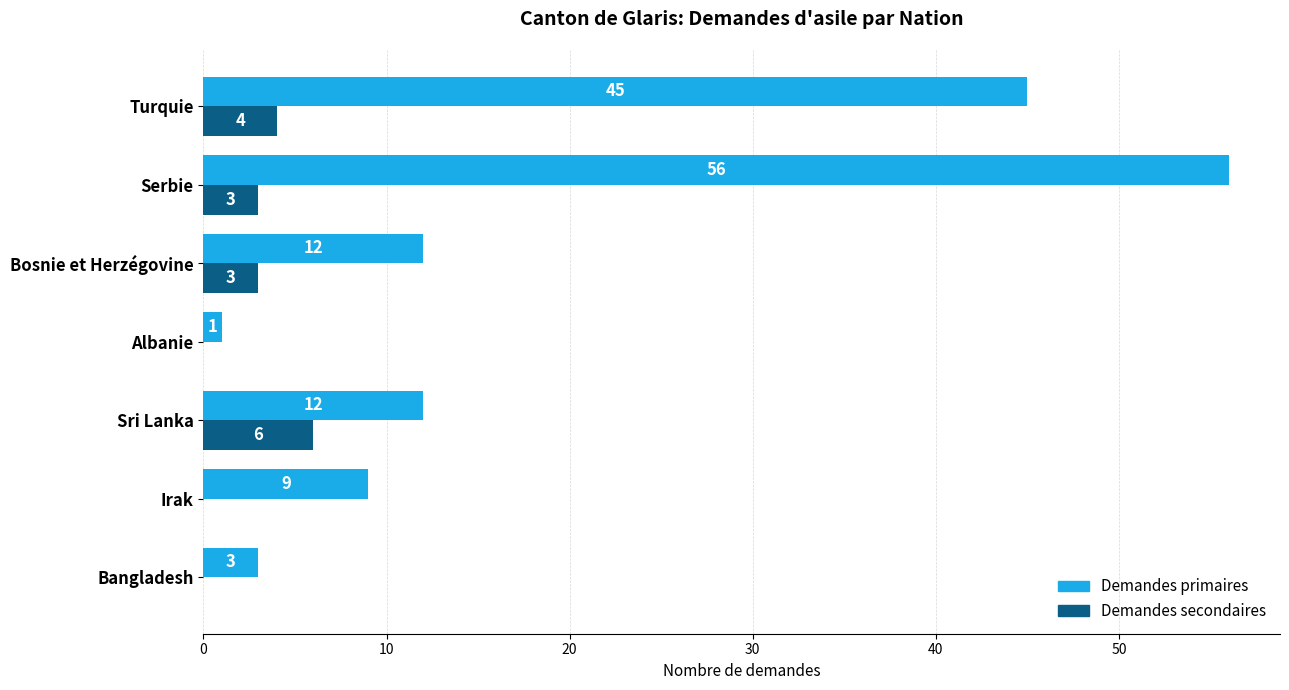

What is the total value across all series at Bosnie et Herzégovine?

15